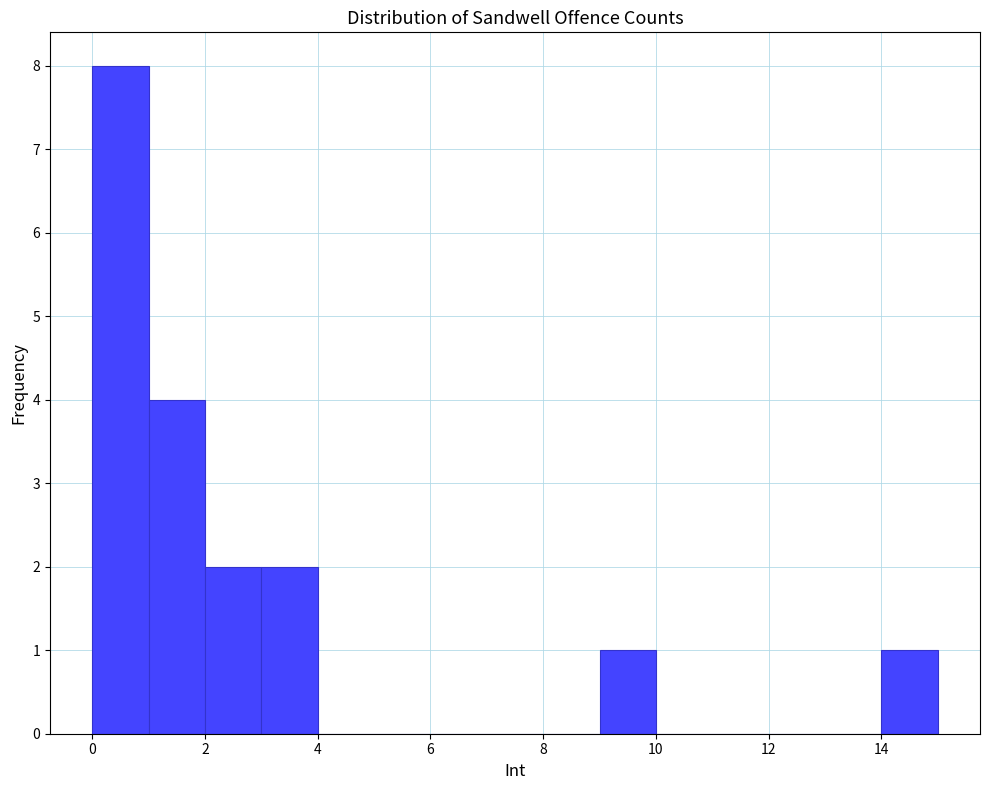

Which range on the x-axis has the tallest bar?

0 to 1